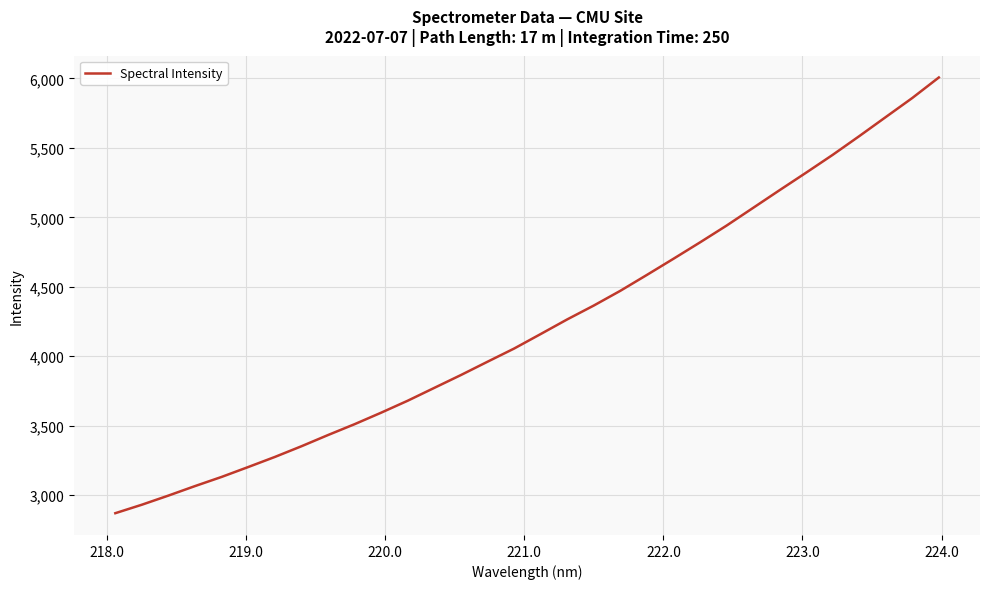

What is the difference between the maximum and minimum values?

3137.0